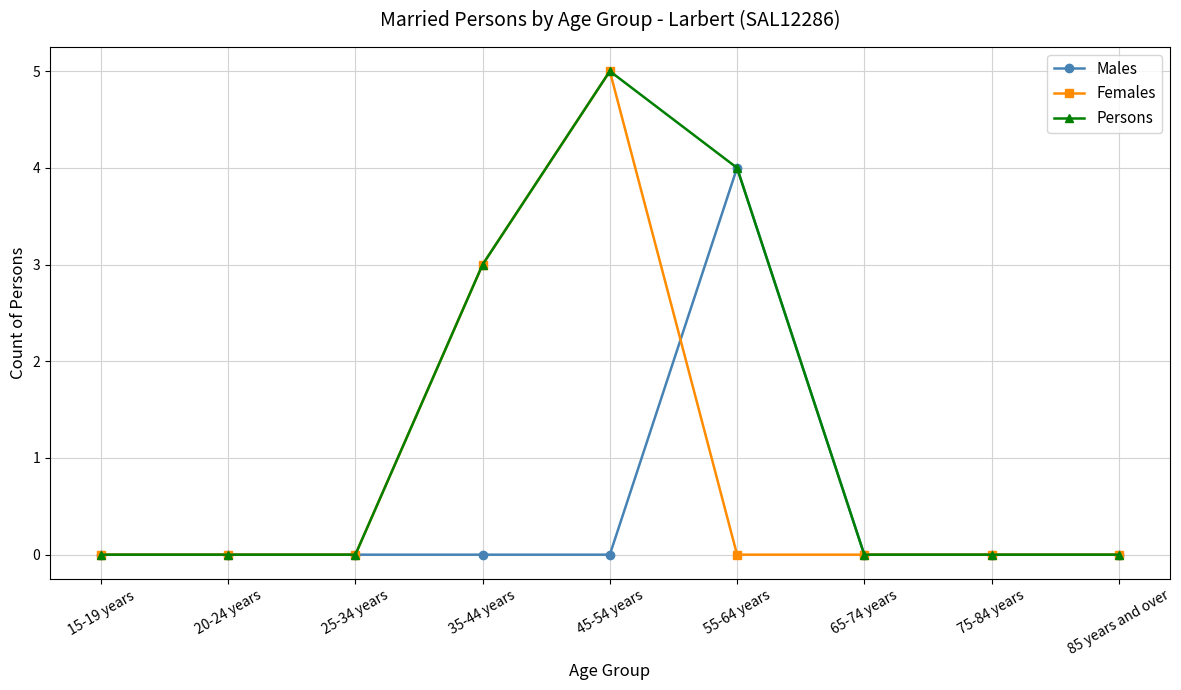

How many lines are shown in the chart?

3